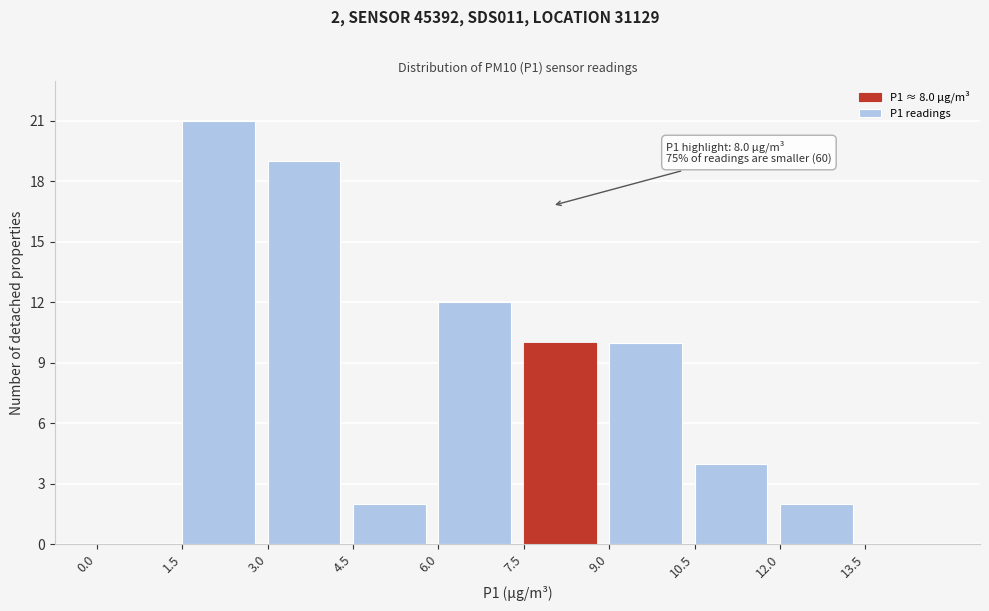

Which range on the x-axis has the tallest bar?

1.5 to 3.0